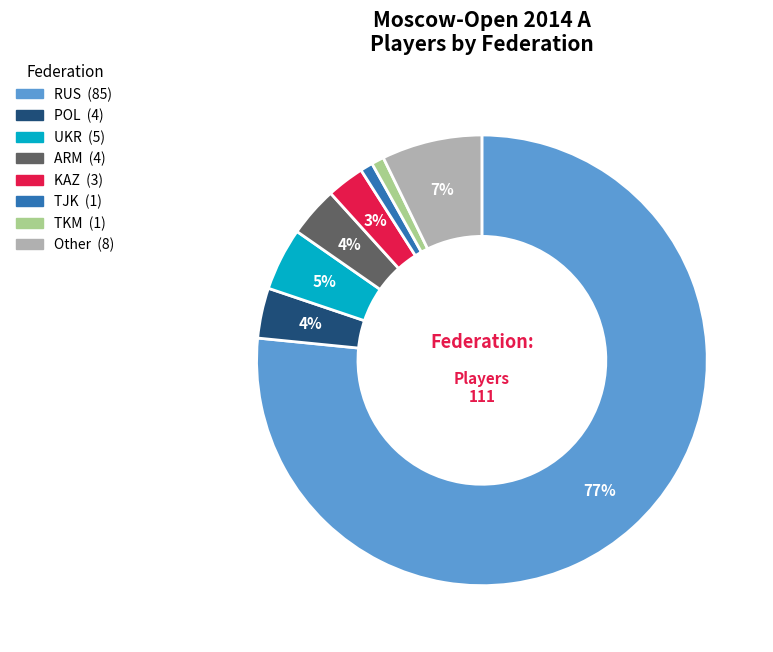

Is there a majority slice in this chart?

Yes